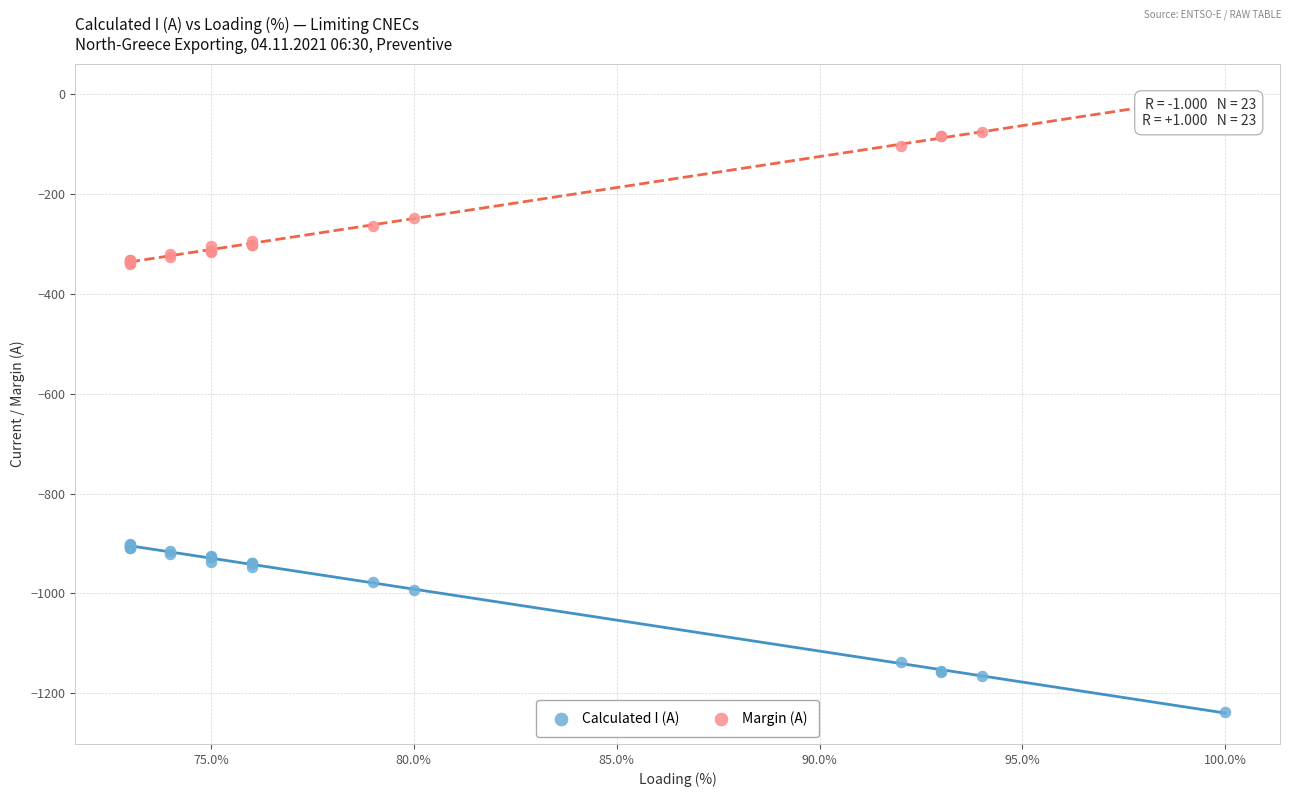

Which series contains the lowest Y value?

Calculated I (A)